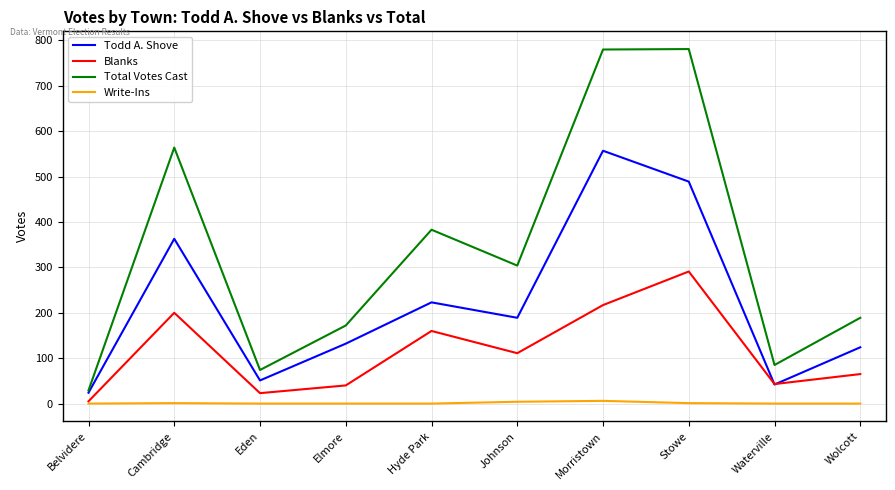

True or false: Write-Ins has a value of 6 at Morristown.

True